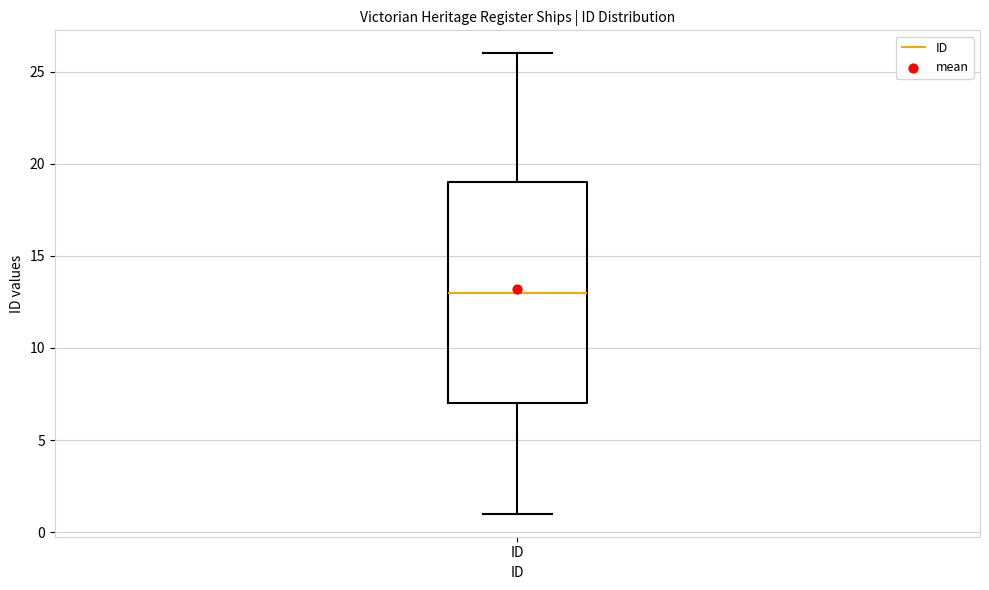

Transcribe this box plot: give where the median line is, the range the box spans, and where the two whiskers end, as read against the y-axis. The values are not printed on the chart, so give them approximately, as read against the axis.

median 13, box 7 to 19, whiskers 1 to 26